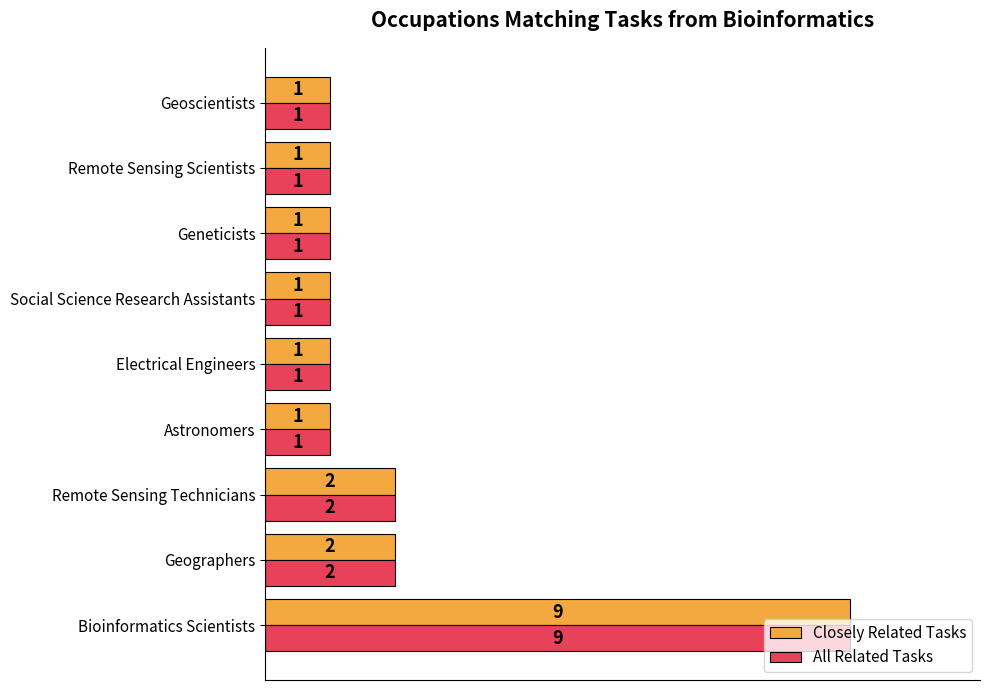

How many All Related Tasks values are between 1 and 2?

8